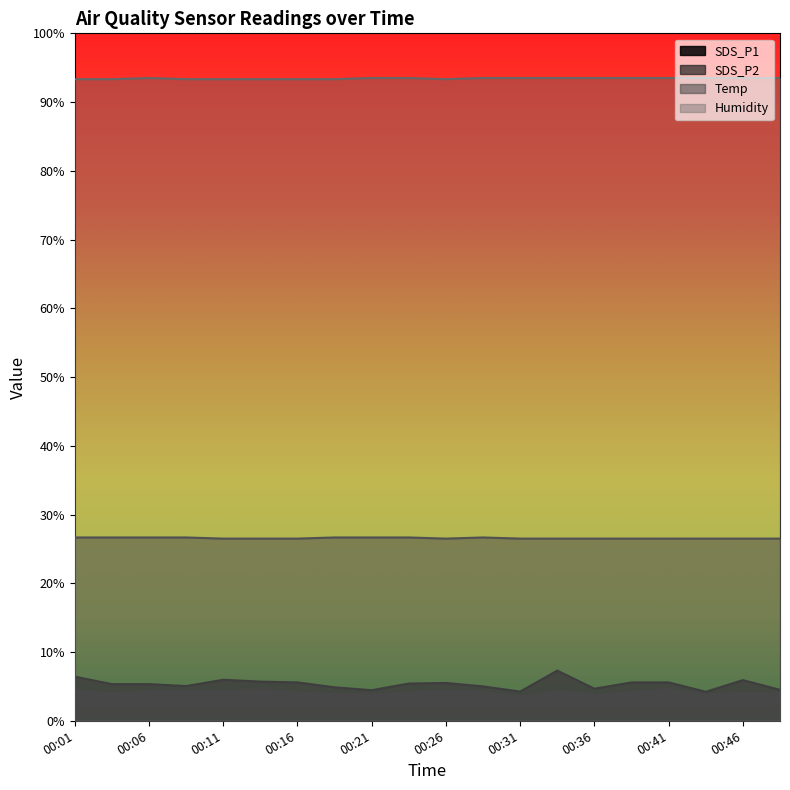

Which has a higher value, 00:24 or 00:03?

00:24